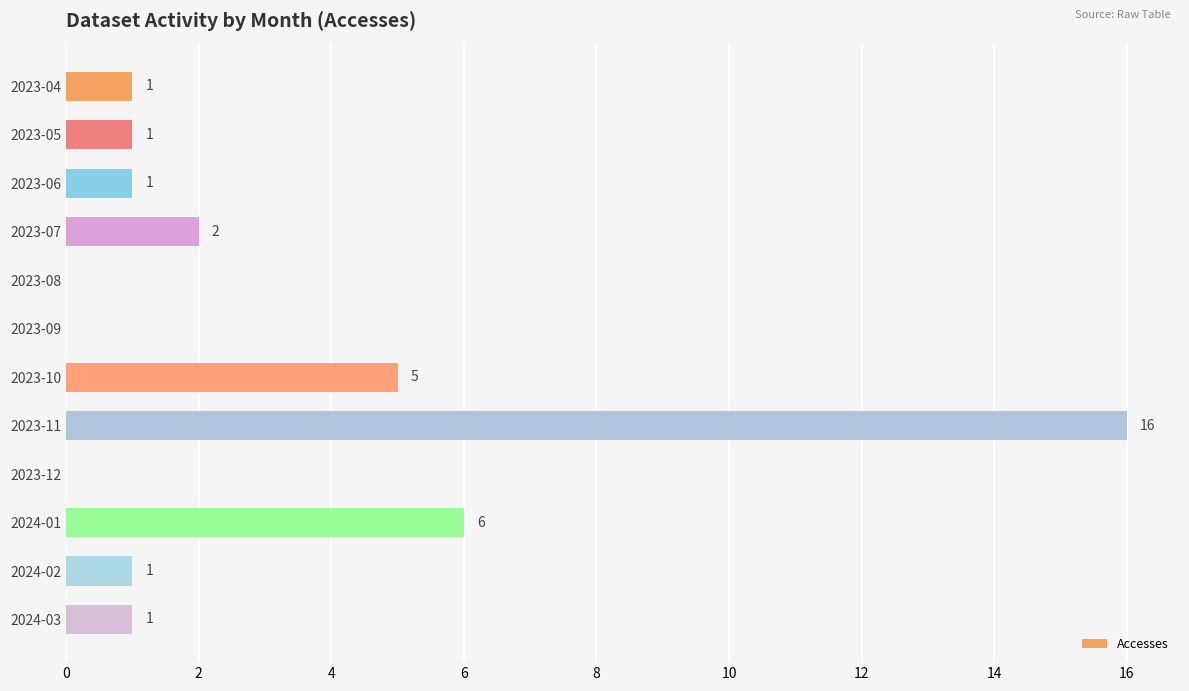

Which label corresponds to the largest value in the chart?

2023-11